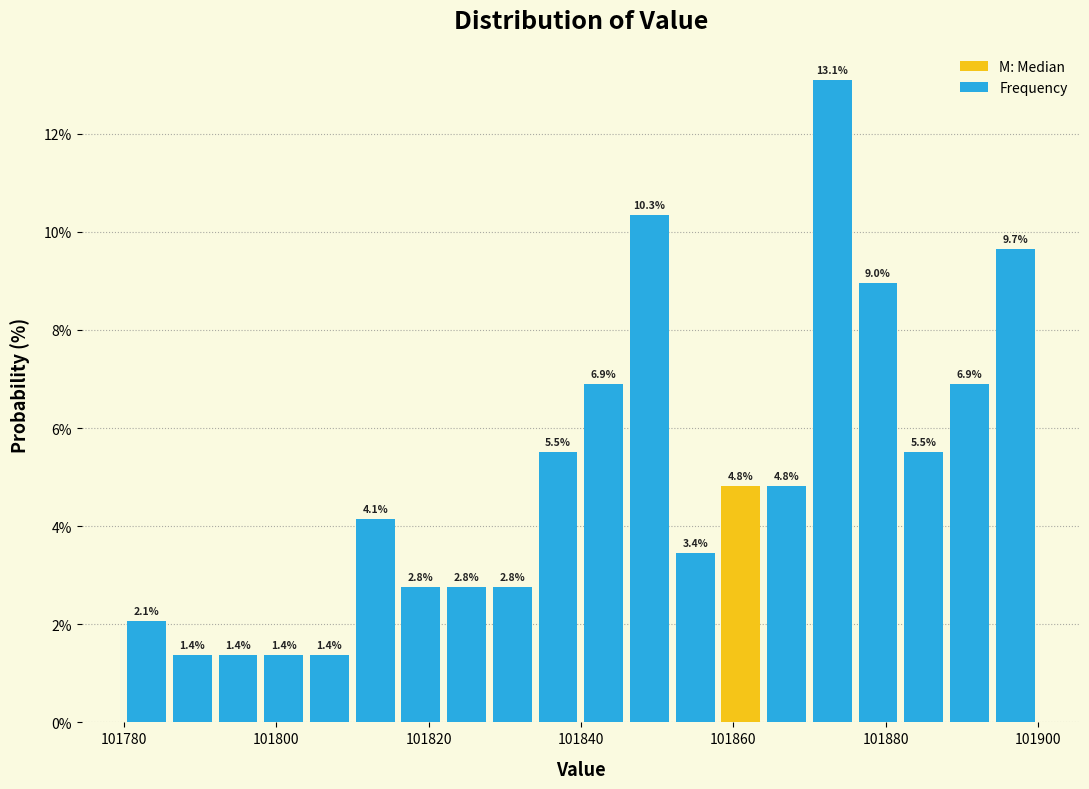

Around what value on the x-axis is the tallest bar? Give the approximate position of its centre, as read against the axis.

101874